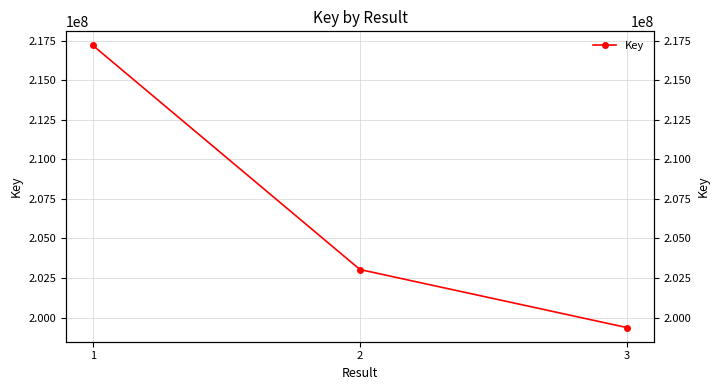

How many data points are above 203035694?

1